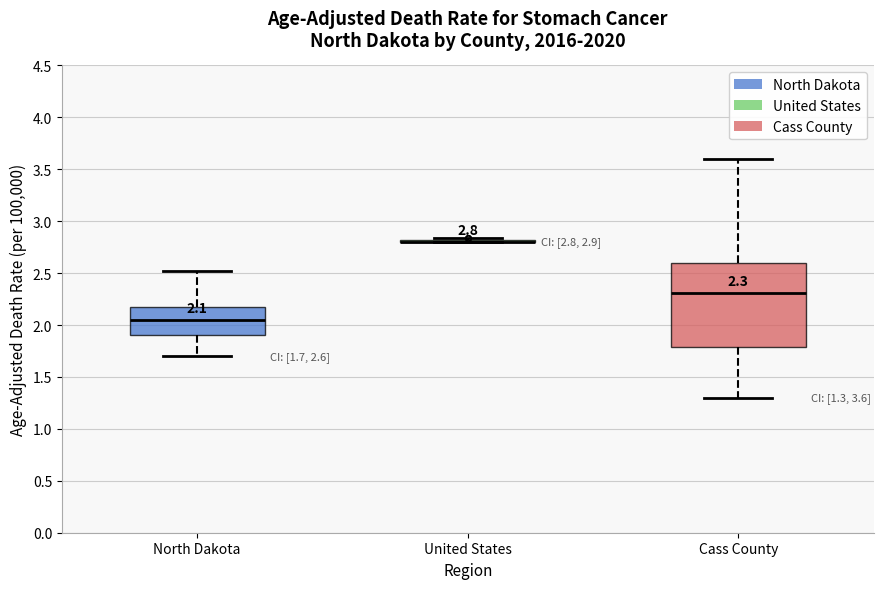

Which box is the tallest, from its lower edge to its upper edge?

Cass County